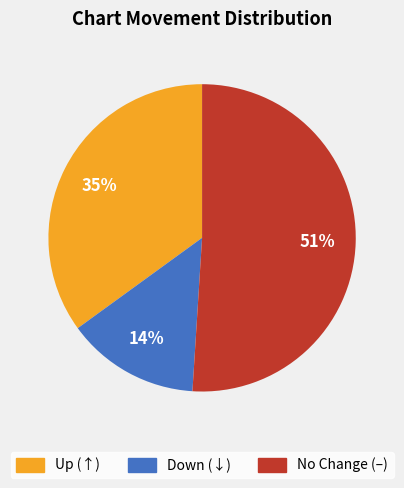

Is it true that Down (↓) is 14% of the pie?

True